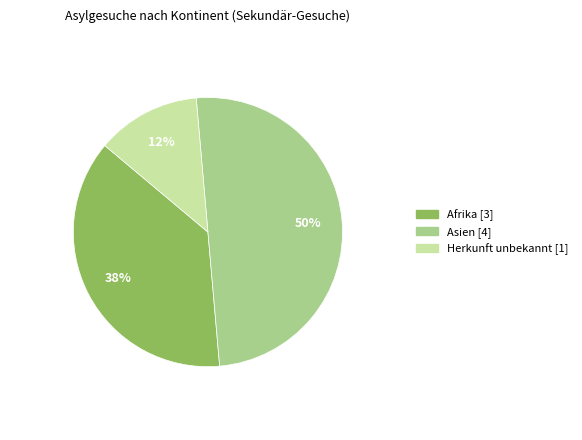

To the nearest percent, what is the average slice percentage?

33%